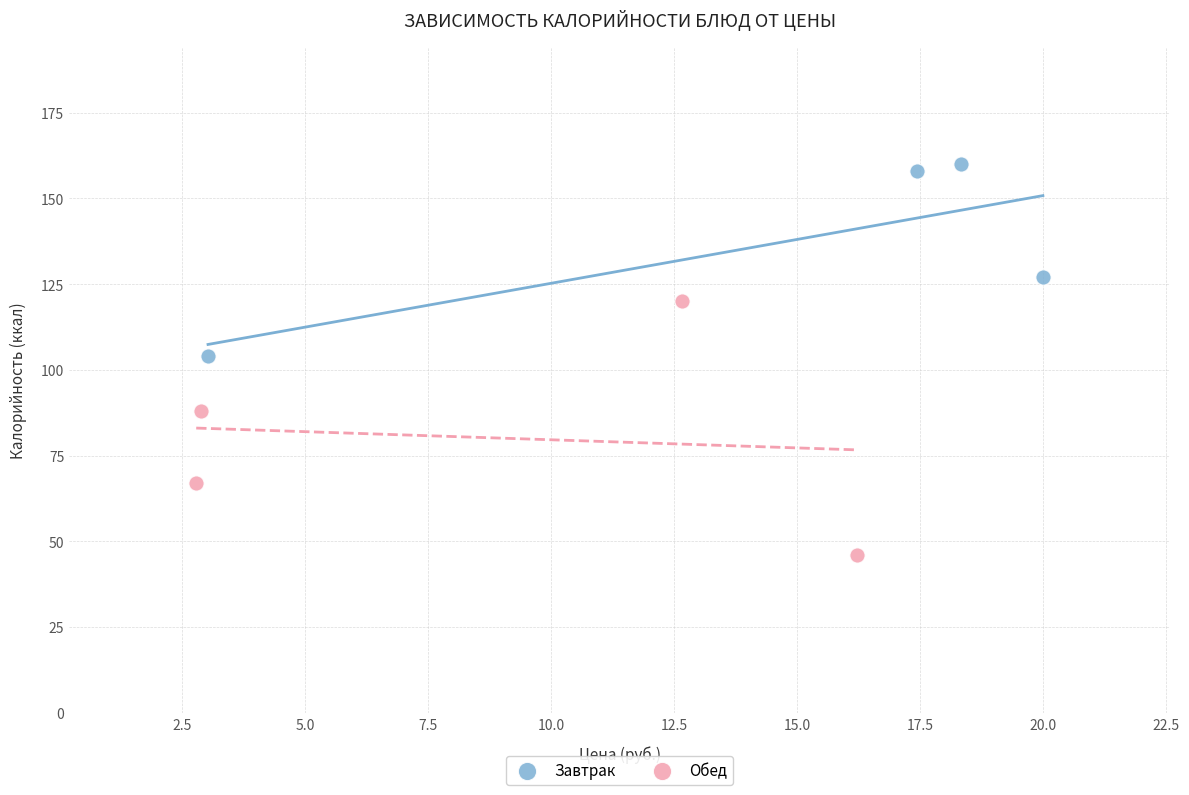

Which series reaches the maximum Y coordinate?

Завтрак